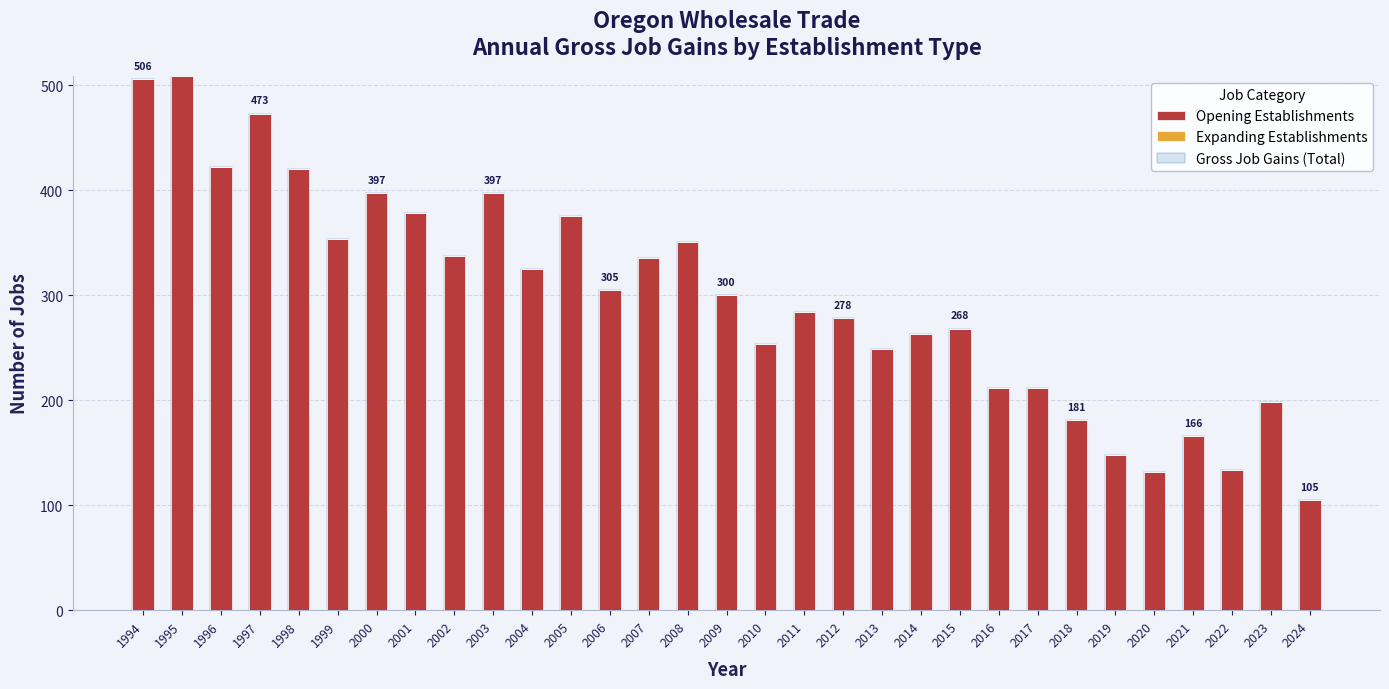

What is the spread (max minus min) of values at 2014?

263